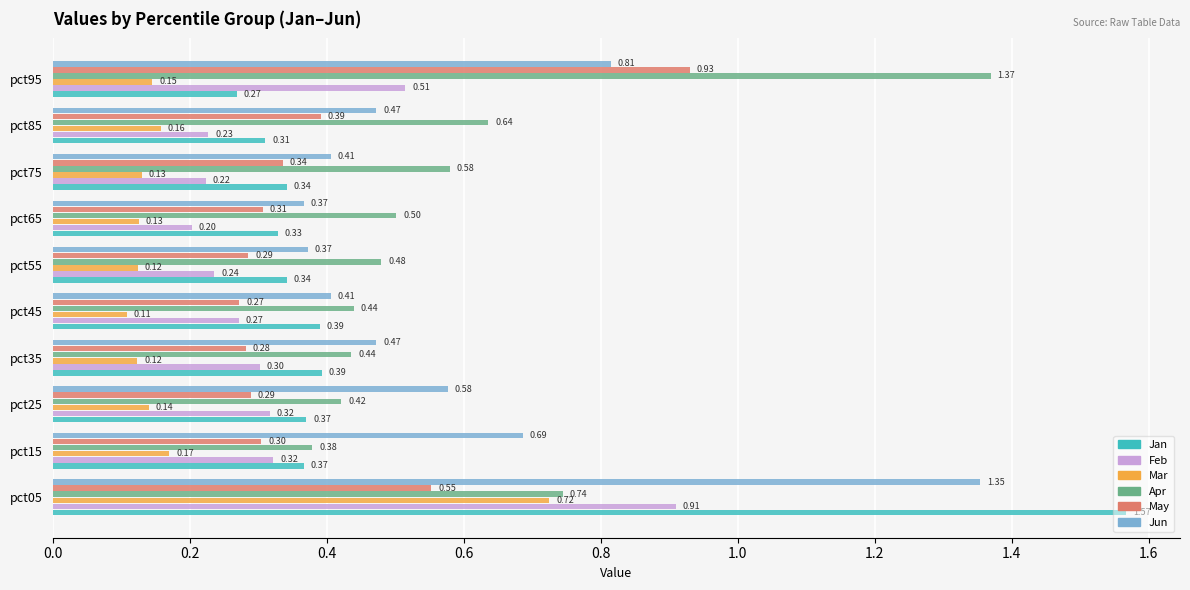

Which series has the widest spread of values?

Jan